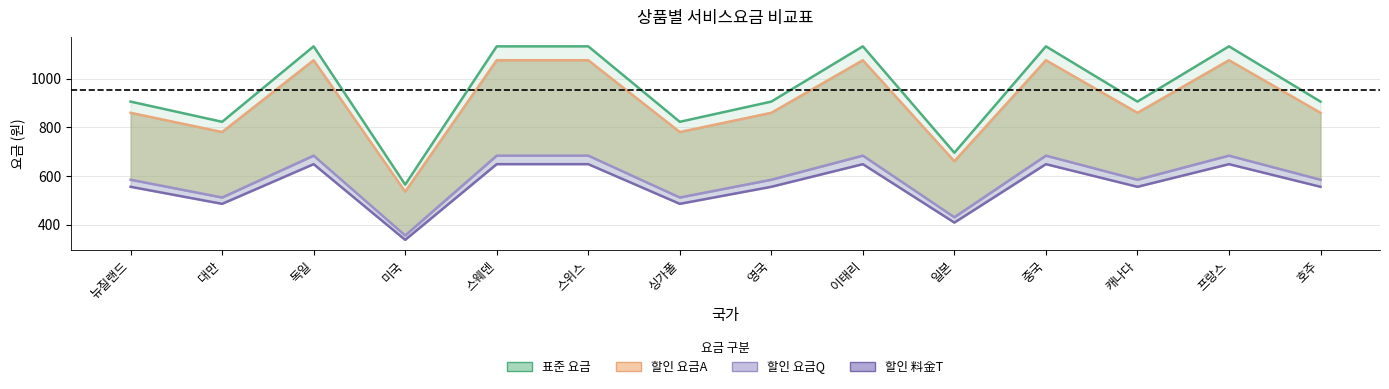

What is the average value of the 표준 요금 series?

952